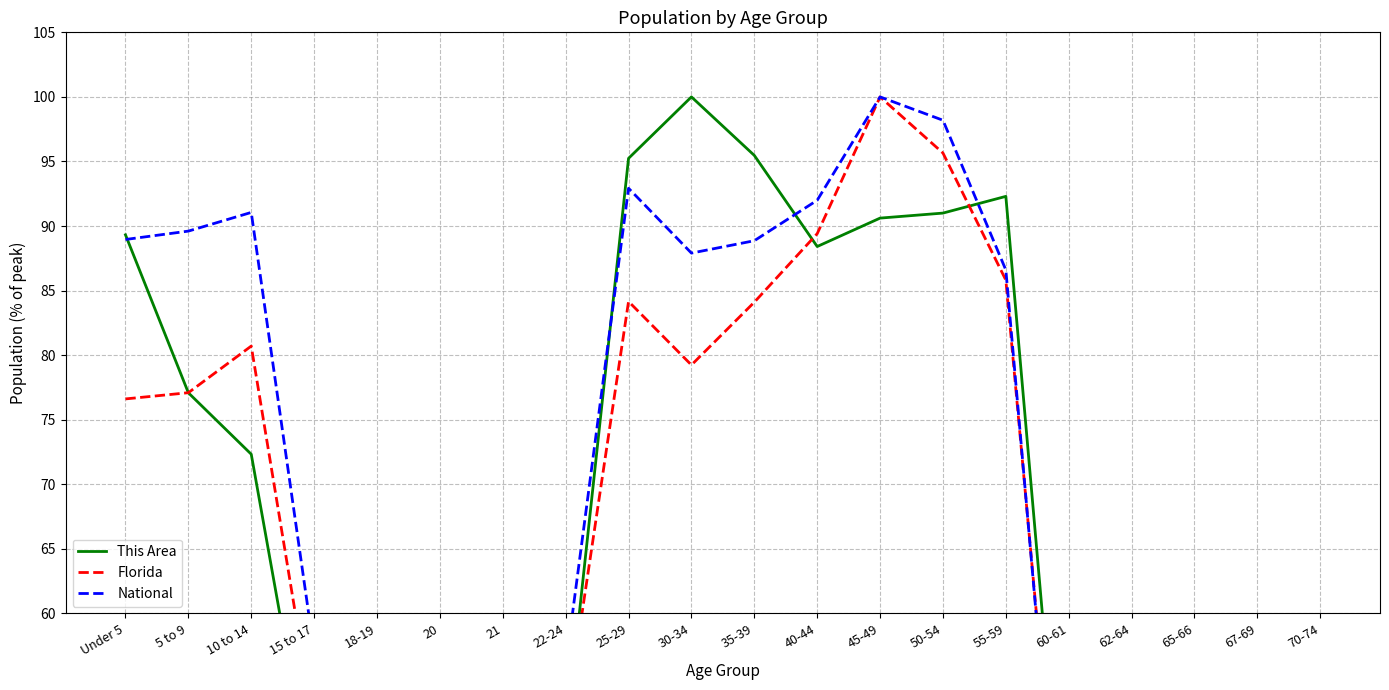

In Florida, how many points are lower than both neighbors (excluding endpoints)?

4